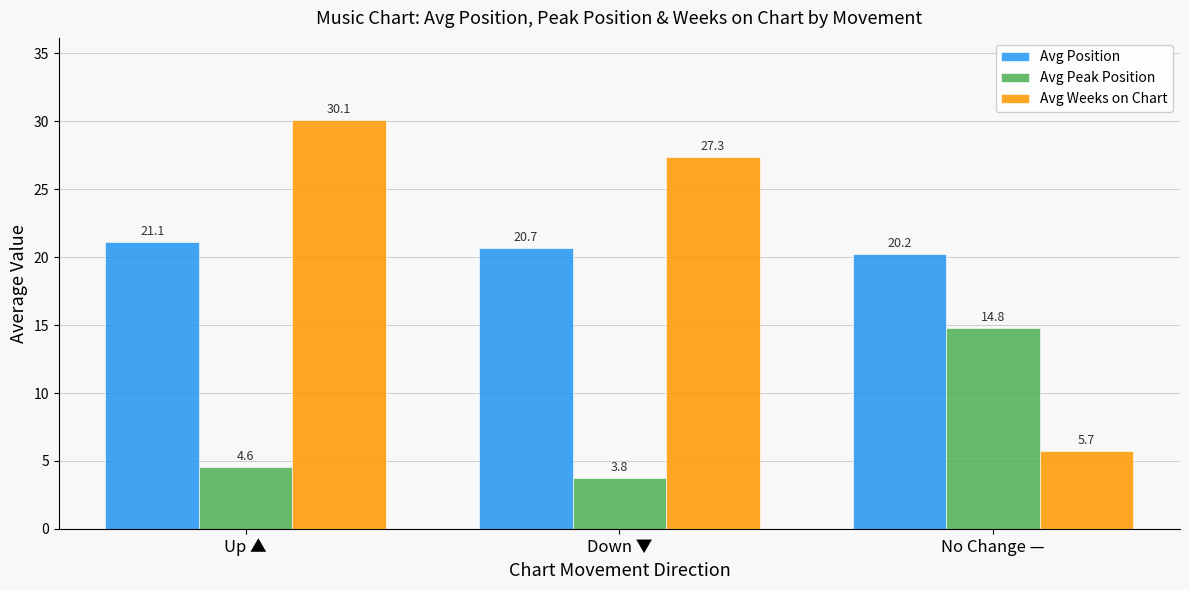

Reading left to right, transcribe all the data shown in this chart.

Avg Position: 21.1	20.7	20.2
Avg Peak Position: 4.6	3.8	14.8
Avg Weeks on Chart: 30.1	27.3	5.7